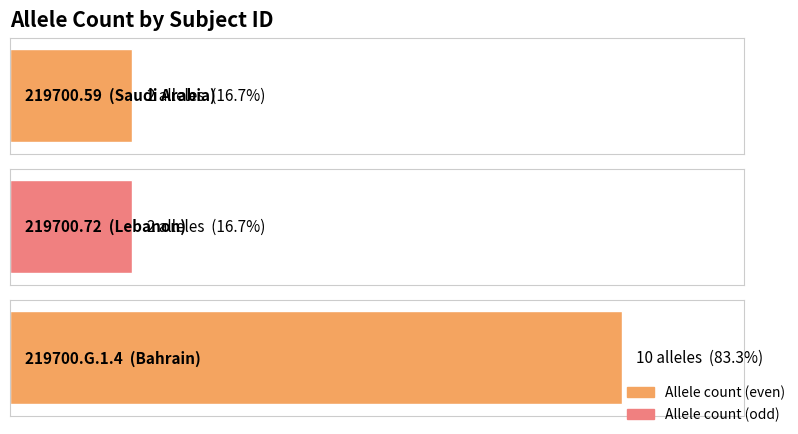

Where is the data nearest to the value 6?

219700.59